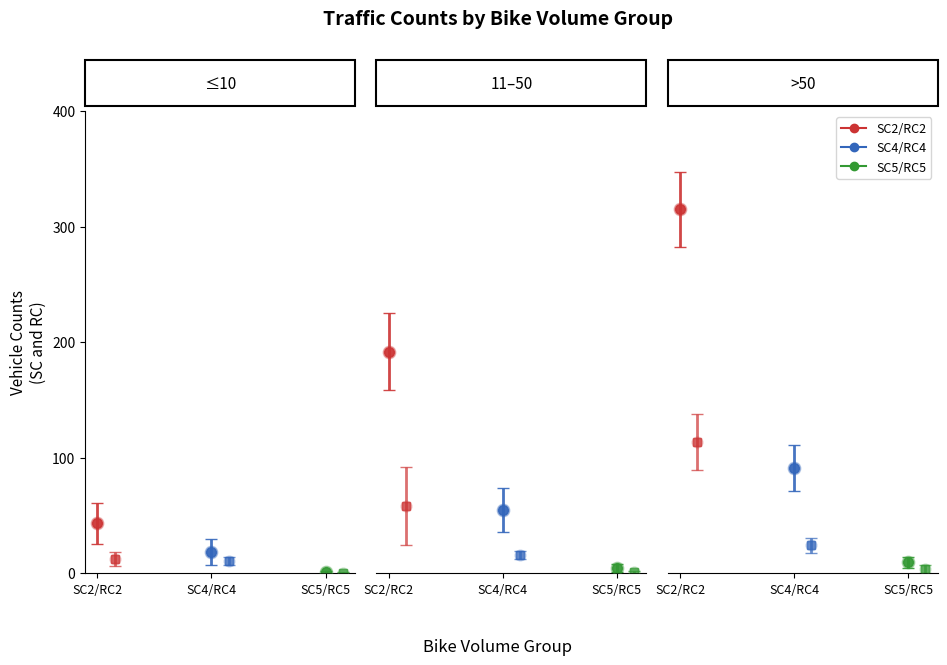

Is the value of RC5 at 21 greater than the value of SC2 at 23?

No